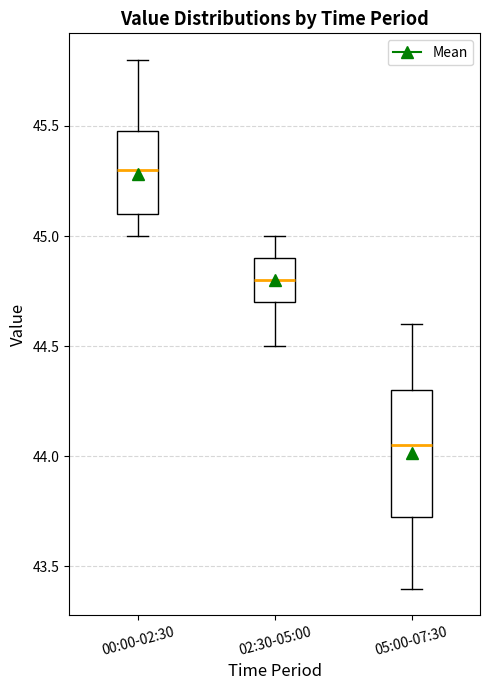

Where does the lower whisker of the box for 00:00-02:30 end on the y-axis? The values are not printed on the chart, so give them approximately, as read against the axis.

45.00